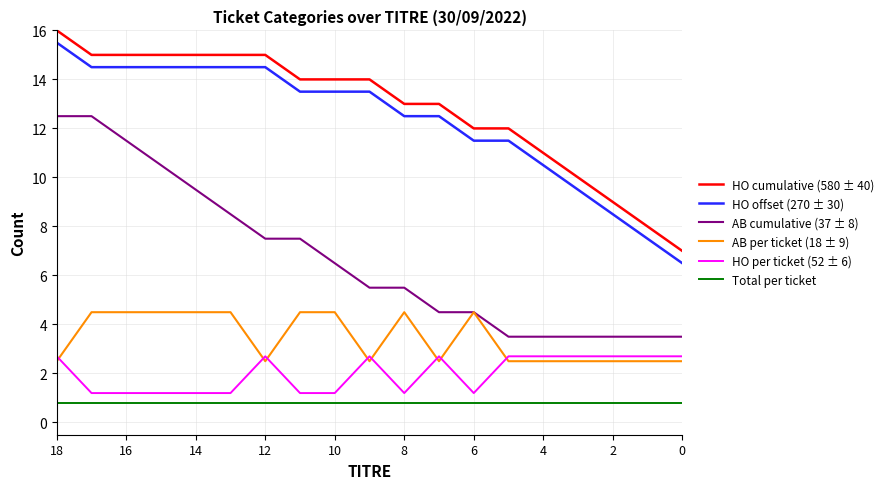

Which series has the largest total across all categories?

HO cumulative (580 ± 40)